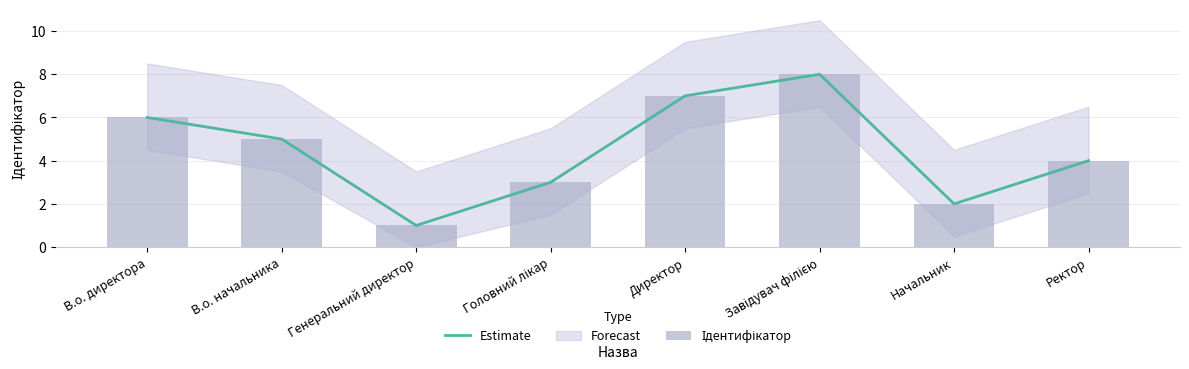

Is it true that Estimate equals 7 at Директор?

True